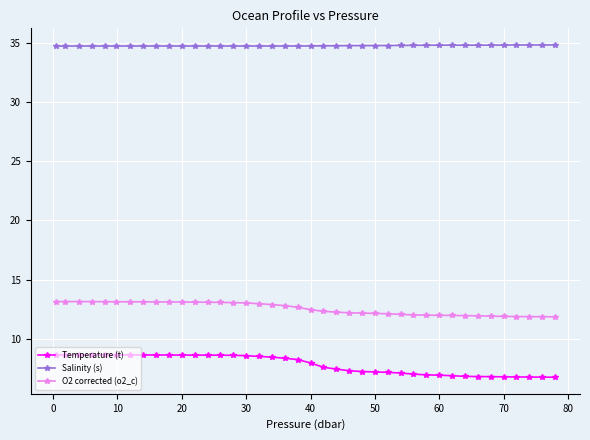

What is the value of the Temperature (t) point at the 20th from the left?

8.2